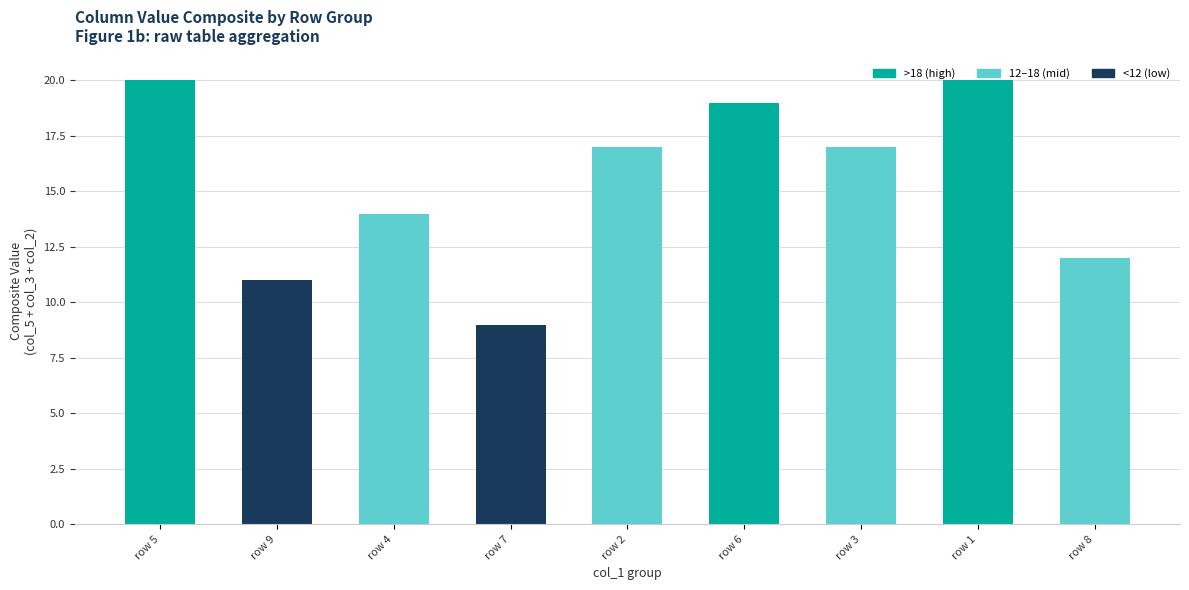

What is the value of the 3rd bar from the left?

14